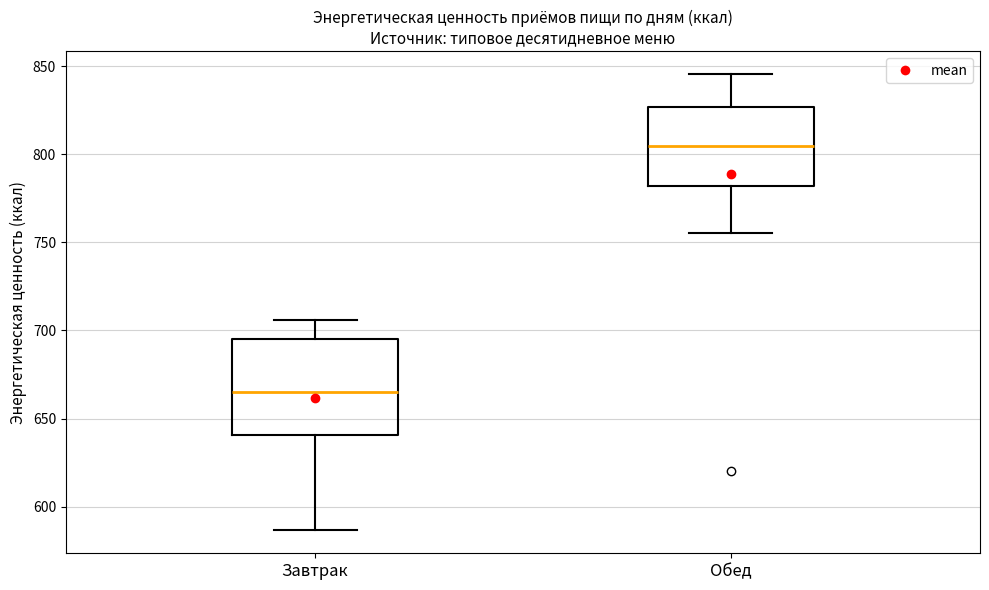

Which box is the tallest, from its lower edge to its upper edge?

Завтрак